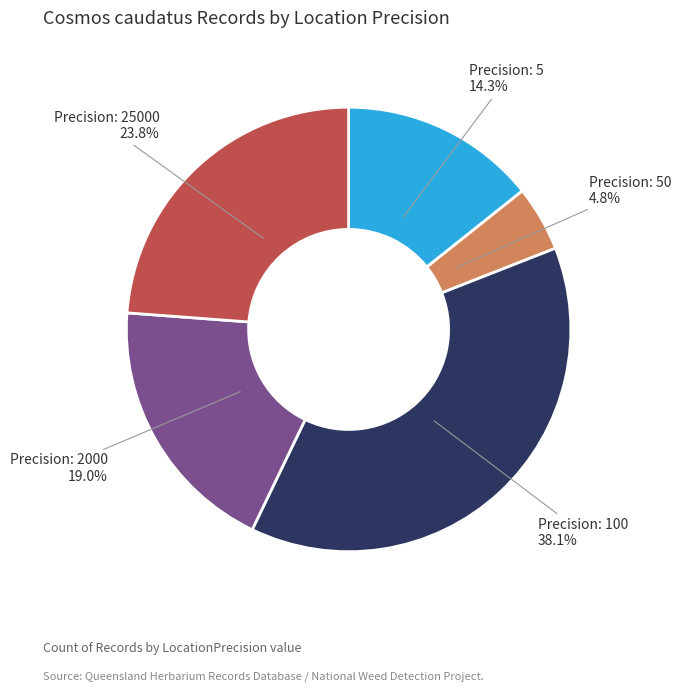

Is there a majority slice in this chart?

No